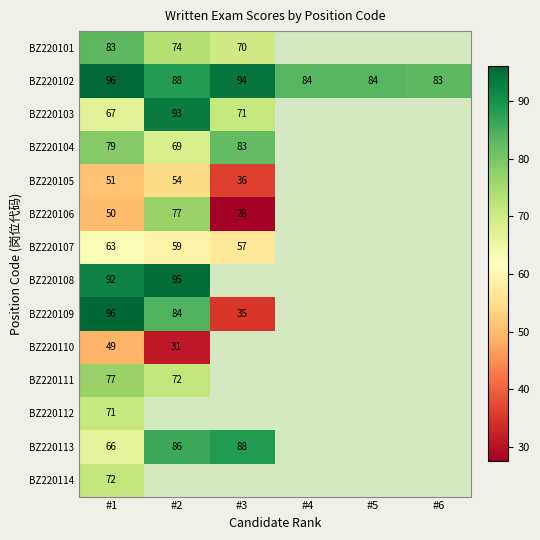

At which category is the sum across all series the highest?

#1